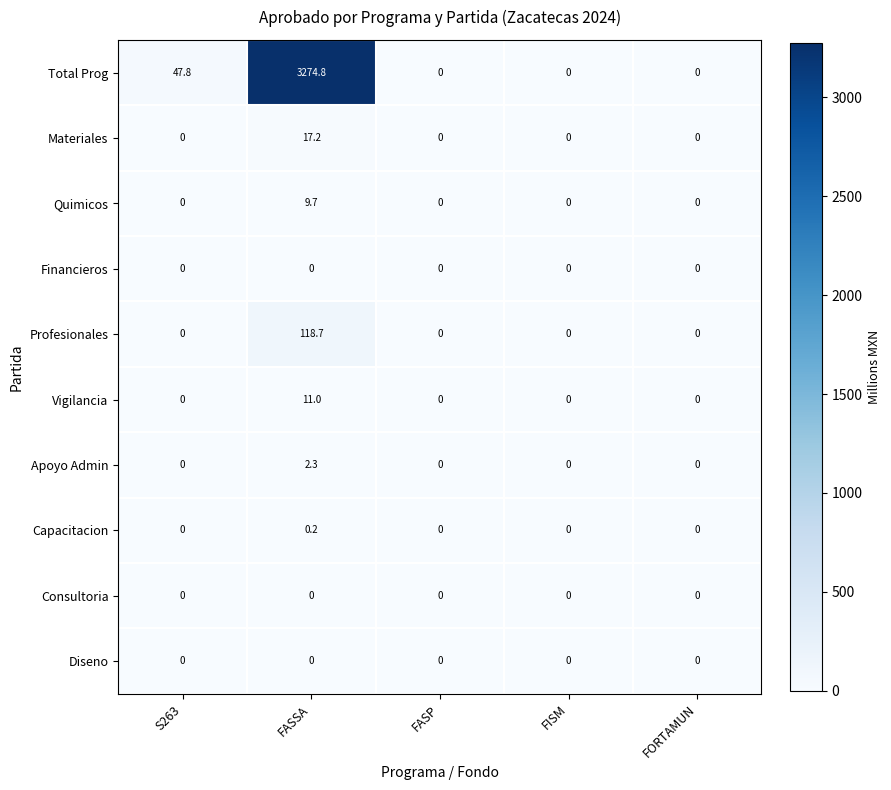

Is it true that Diseno equals 0.0 at FASP?

True